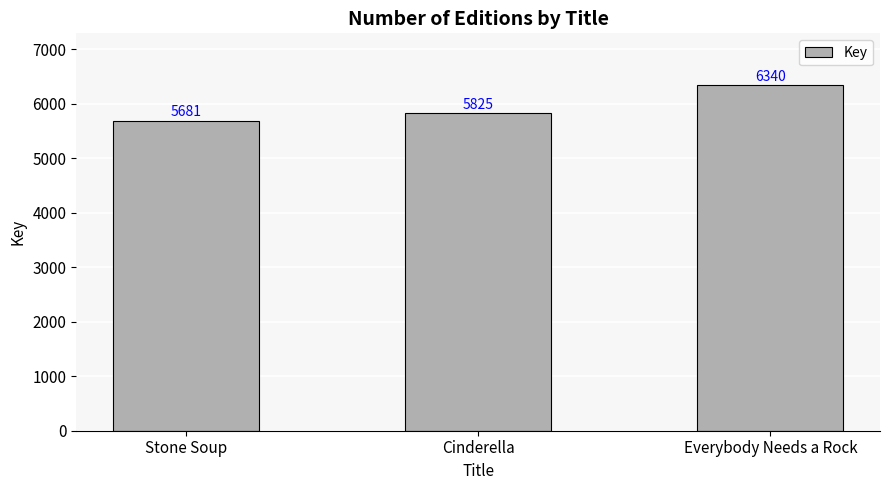

What is the change in value from Stone Soup to Everybody Needs a Rock?

+659